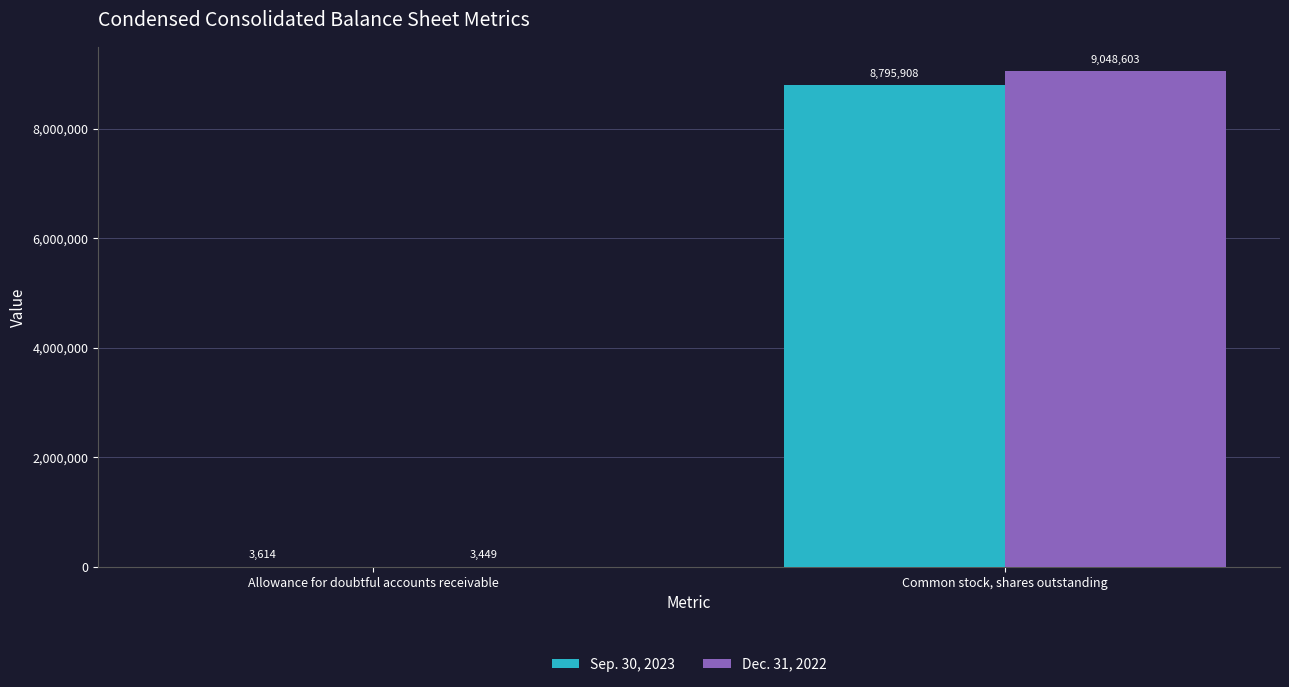

Reading left to right, transcribe all the data shown in this chart.

Sep. 30, 2023: Allowance for doubtful accounts receivable=3614	Common stock, shares outstanding=8795908
Dec. 31, 2022: Allowance for doubtful accounts receivable=3449	Common stock, shares outstanding=9048603